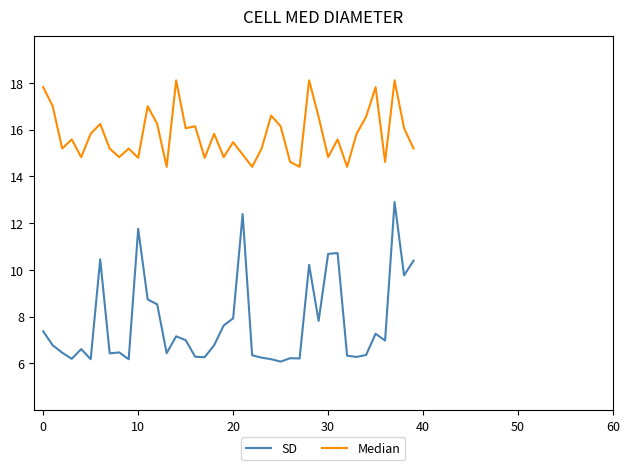

Which series has the largest range (max minus min)?

SD